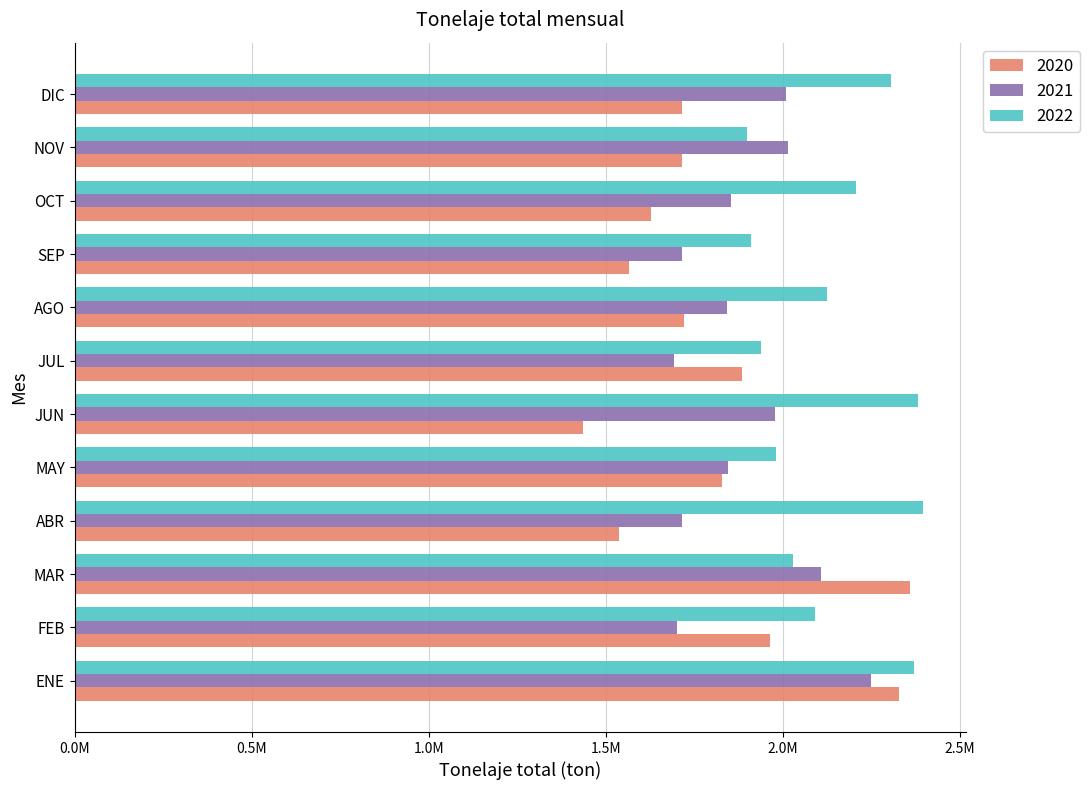

What is the spread (max minus min) of values at JUN?

946123.6